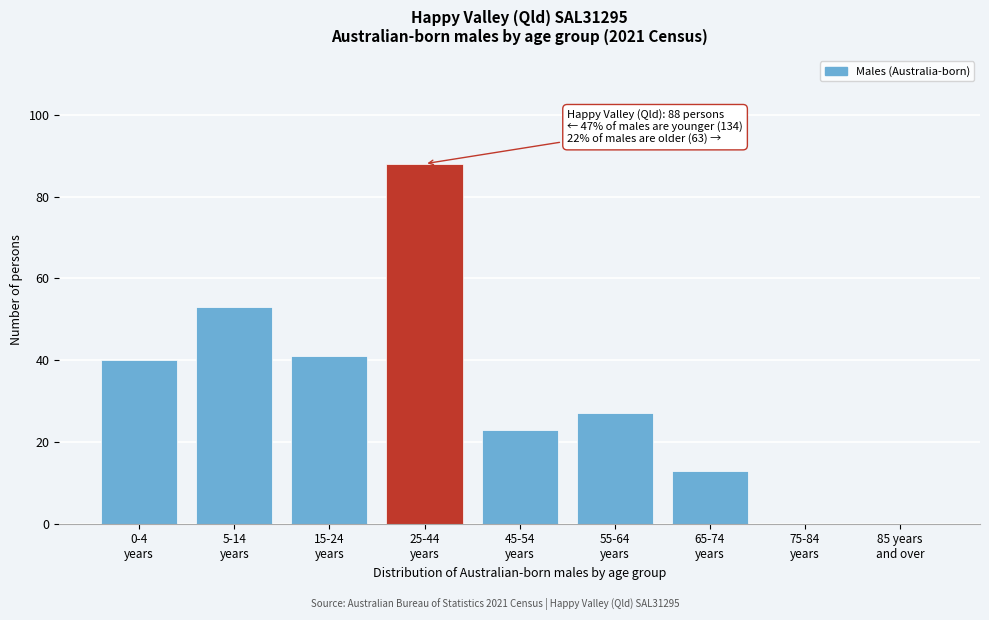

What is the greatest value displayed?

88